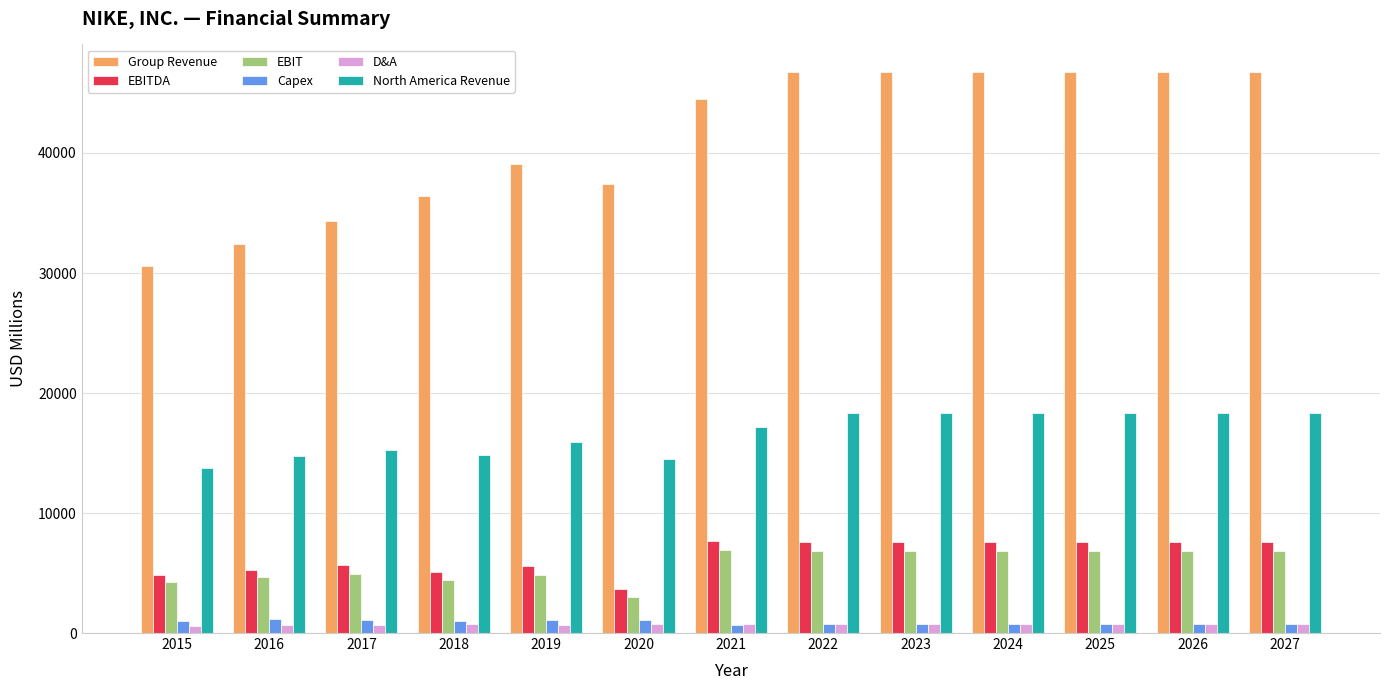

Count the number of categories in the chart.

13